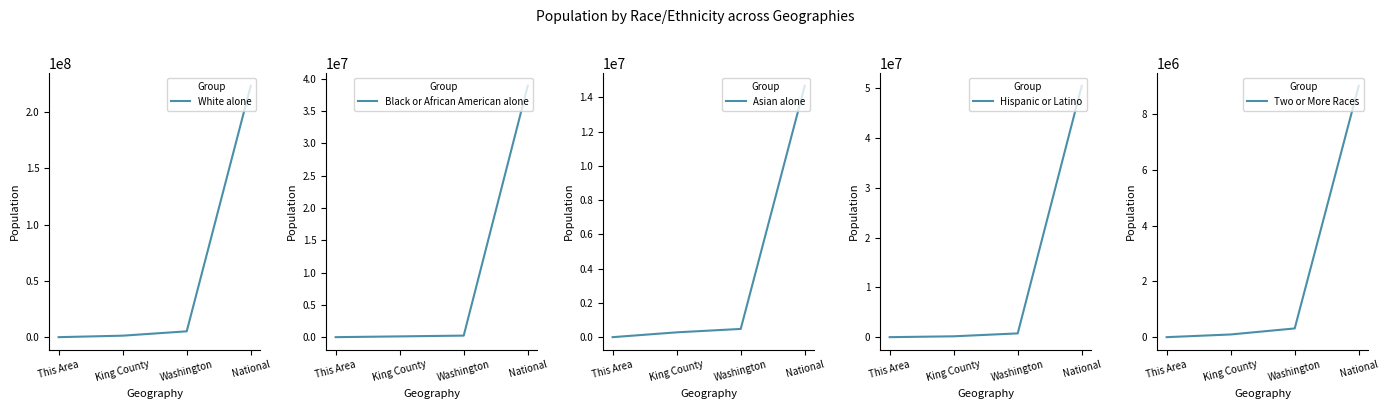

How many values in the Hispanic or Latino series are below 755790?

2